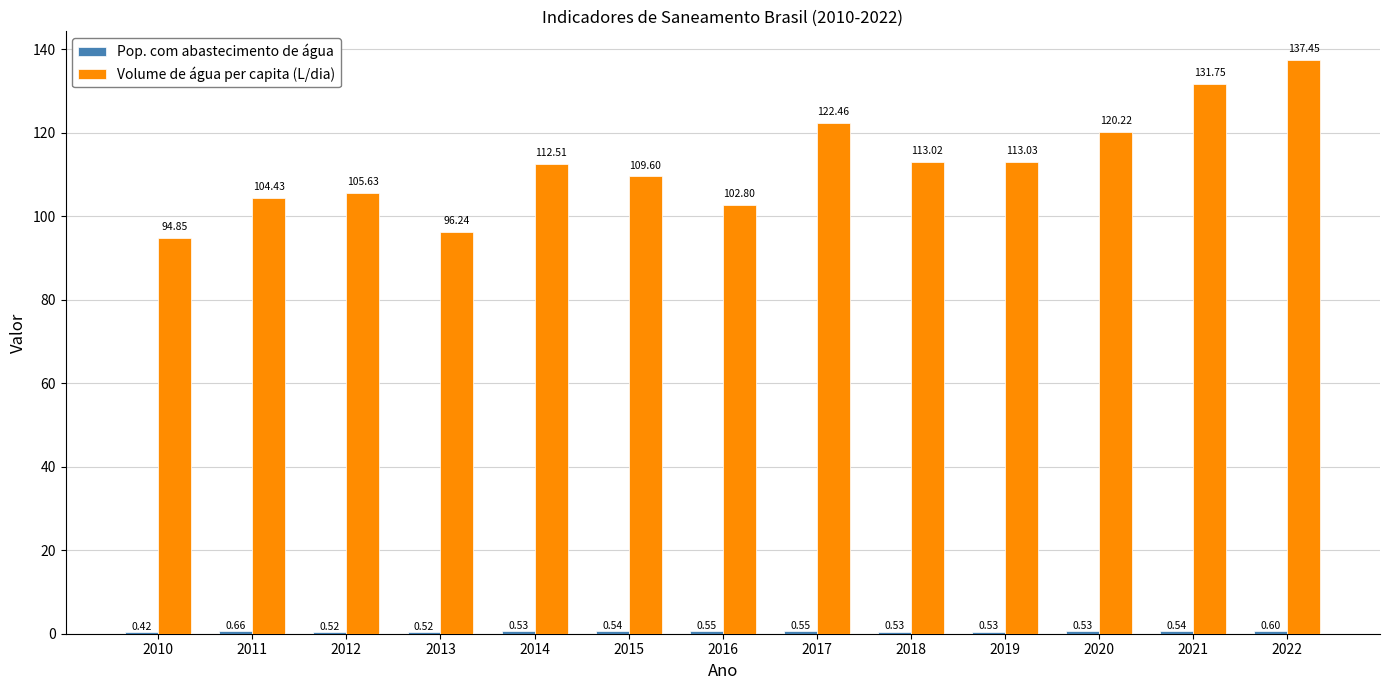

What is the sum of the Volume de água per capita (L/dia) values at 2014 and 2016?

215.3